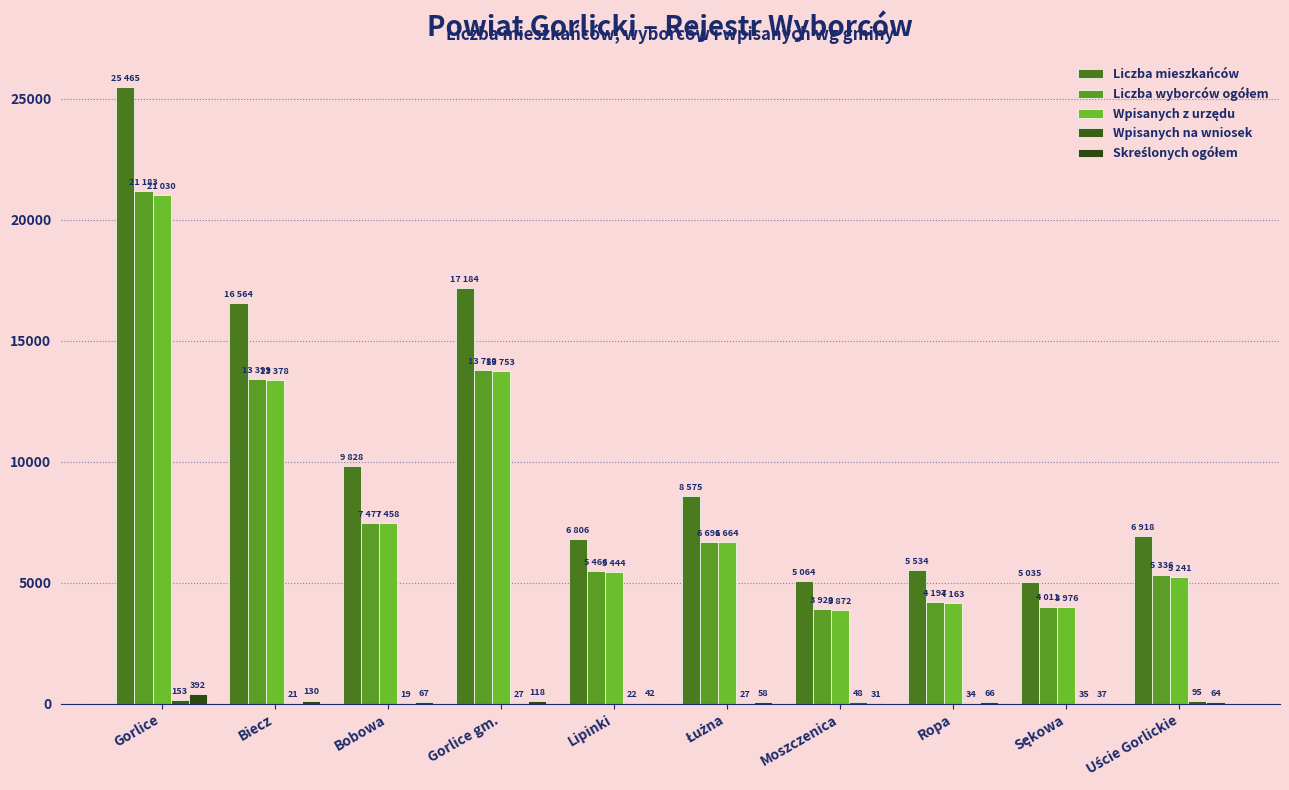

Count the number of data series in this chart.

5